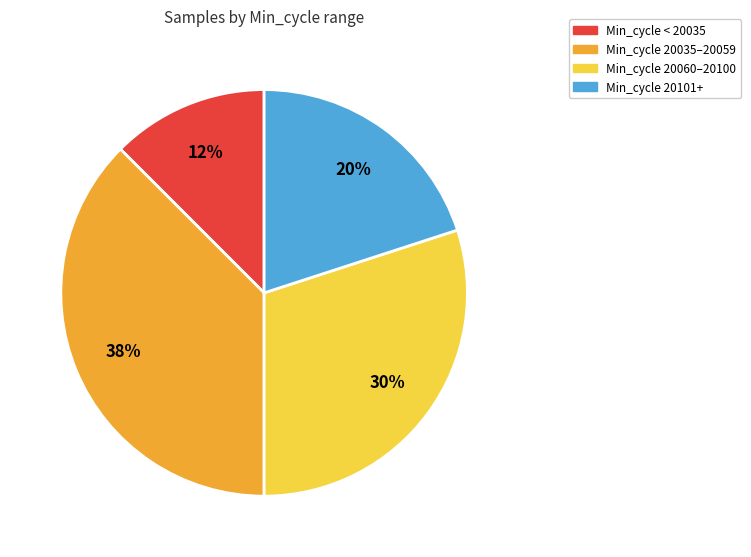

Is there any slice that represents more than half of the pie?

No